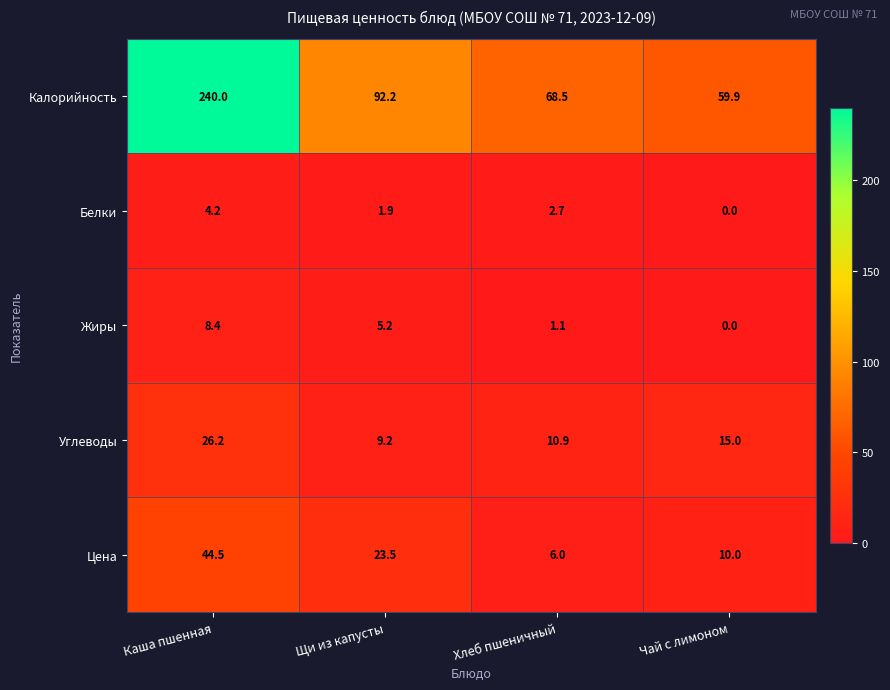

How many categories are shown in the chart?

4